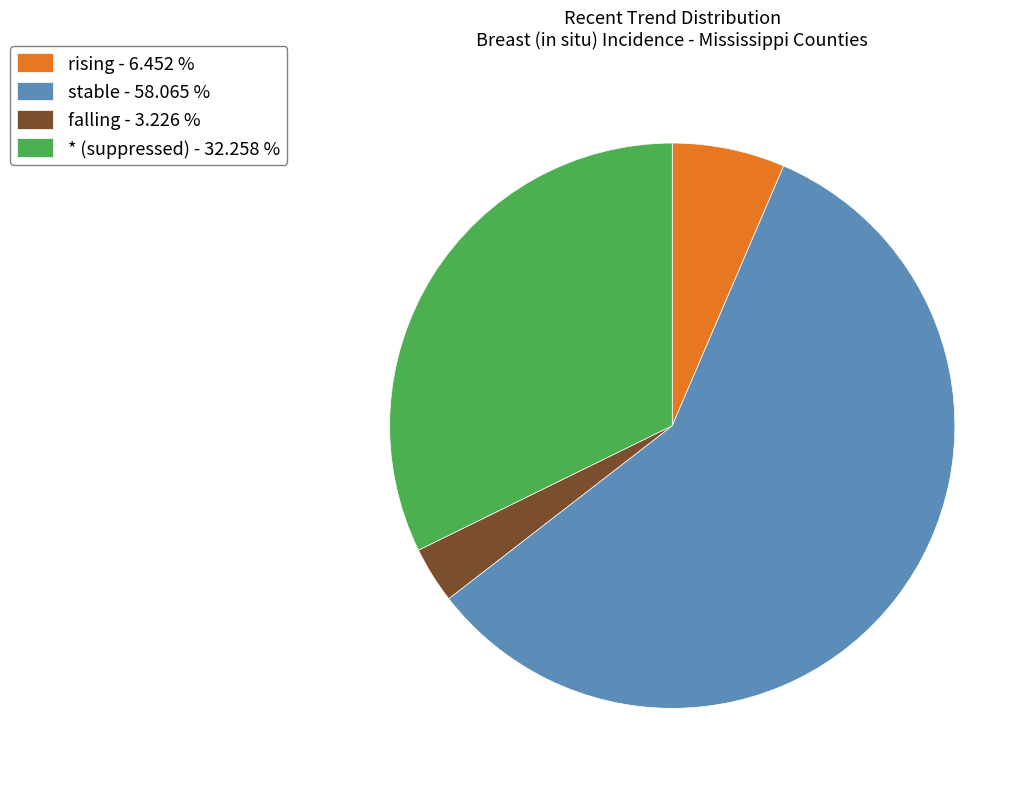

Which slice is the largest?

stable - 58.065 %